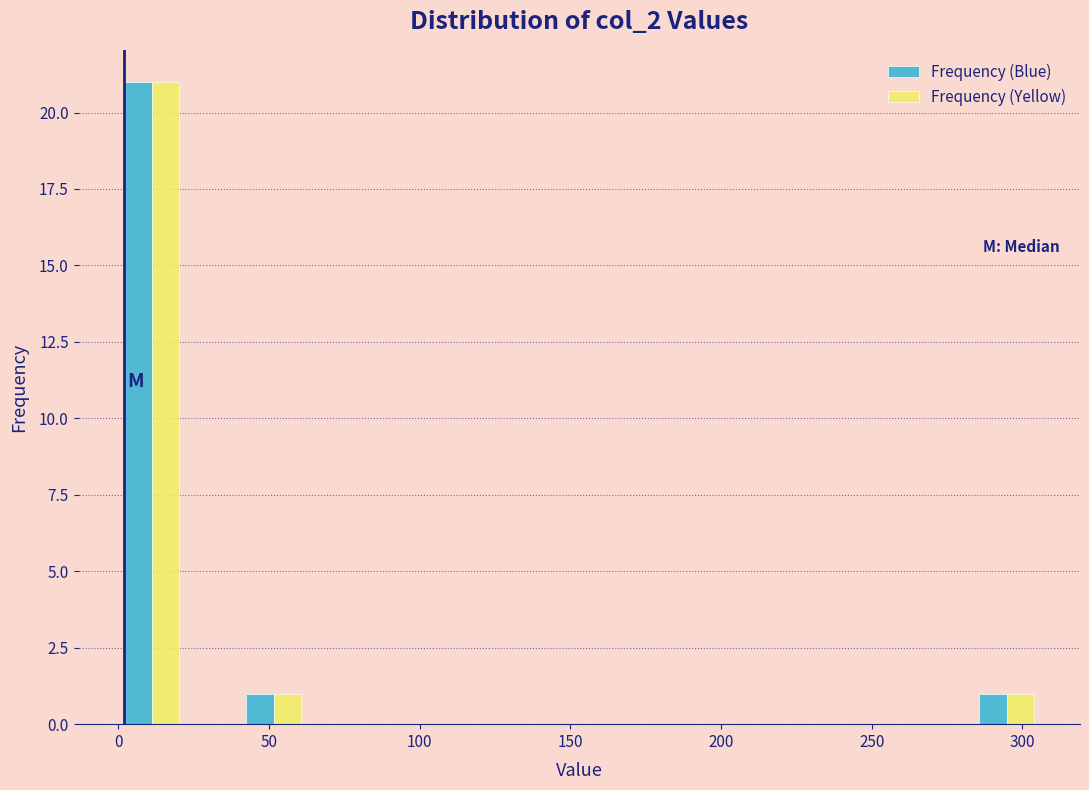

In the Frequency (Blue) series, which range on the x-axis has the tallest bar?

0 to 20